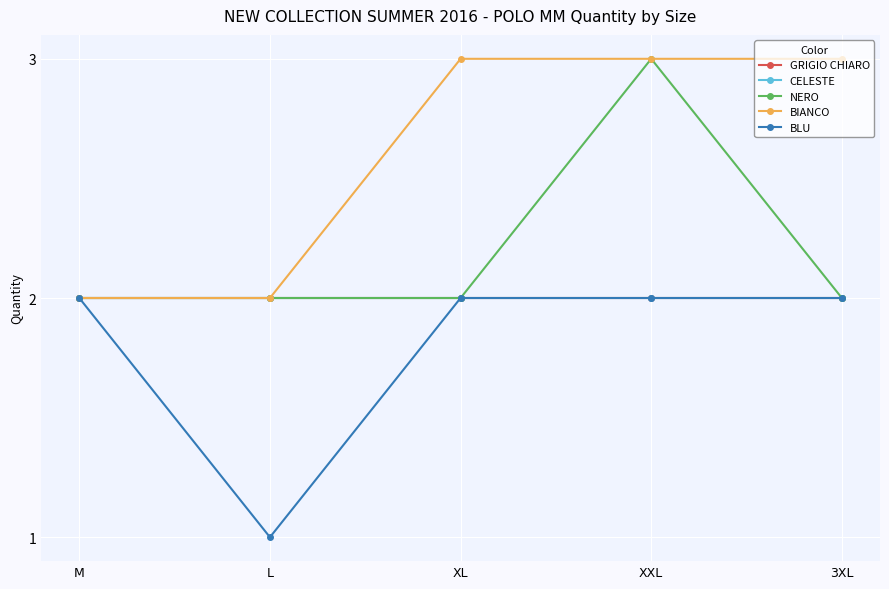

How many lines are shown in the chart?

5